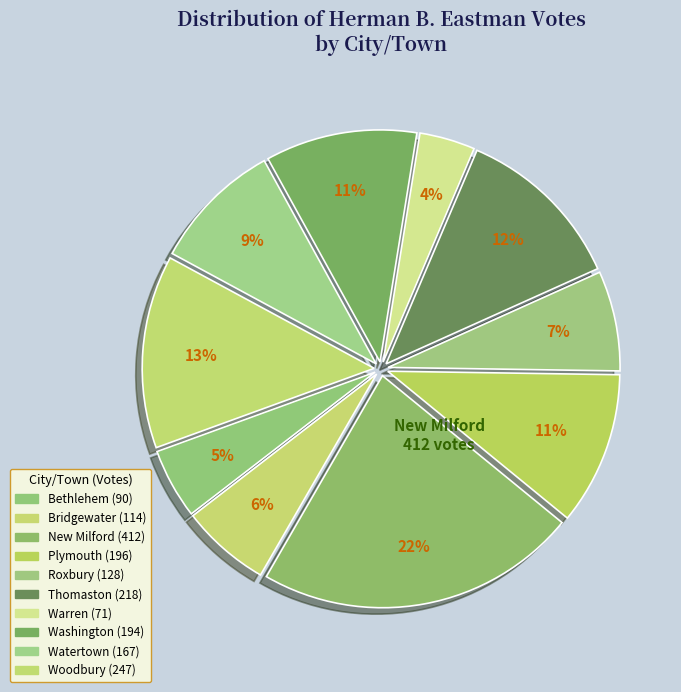

To the nearest percent, what is the difference between the largest and smallest slice percentages?

19%